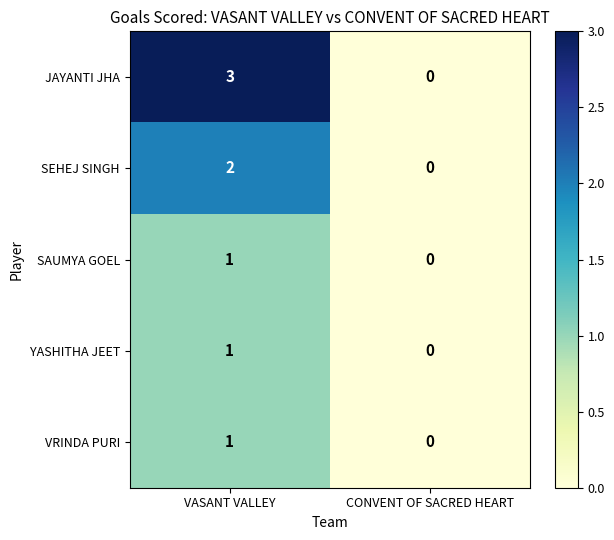

Which label corresponds to the smallest value in the chart?

CONVENT OF SACRED HEART